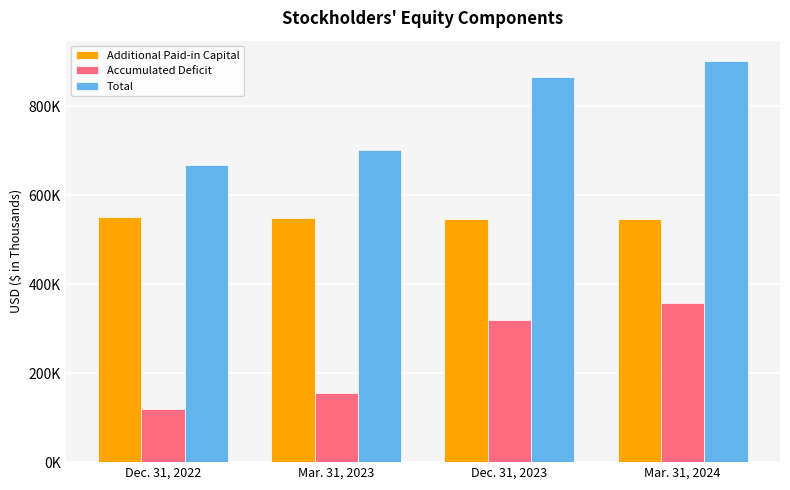

List the labels in order of Additional Paid-in Capital value, largest first.

Dec. 31, 2022, Mar. 31, 2023, Dec. 31, 2023, Mar. 31, 2024